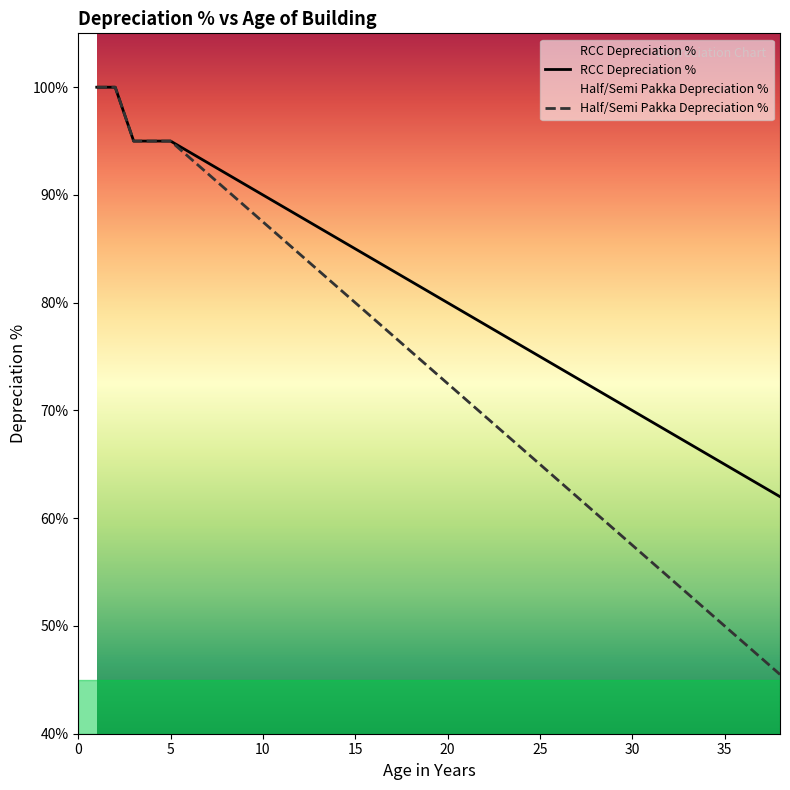

At 6, list the series in order from smallest to largest.

Half/Semi Pakka Depreciation %, RCC Depreciation %